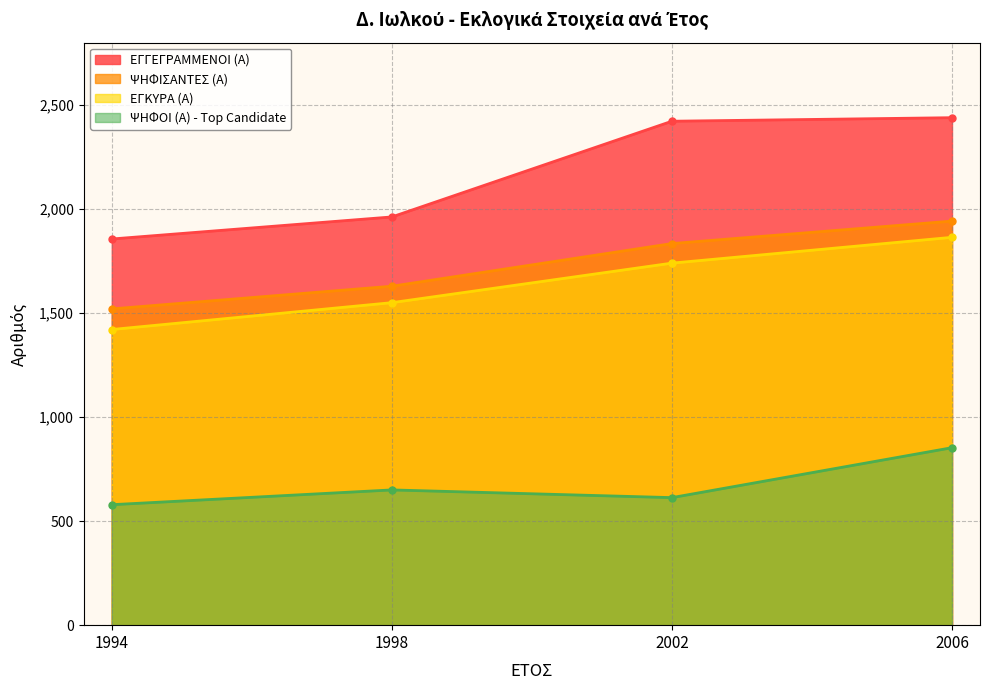

Which category has the highest value across all series?

2006